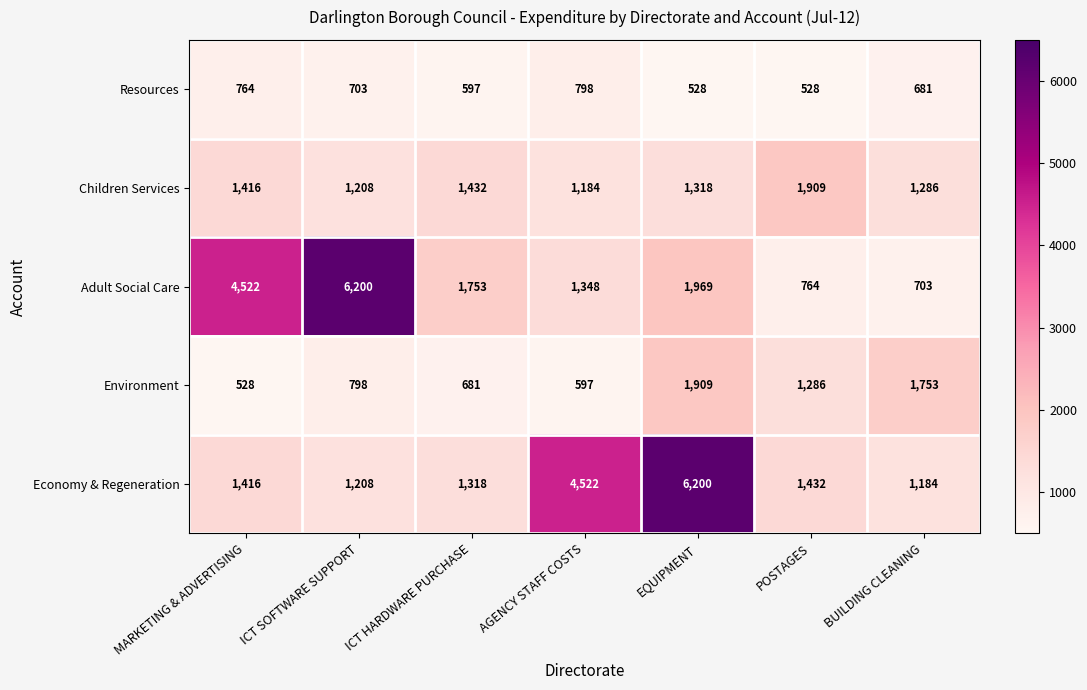

What is the highest value of the Environment series?

1909